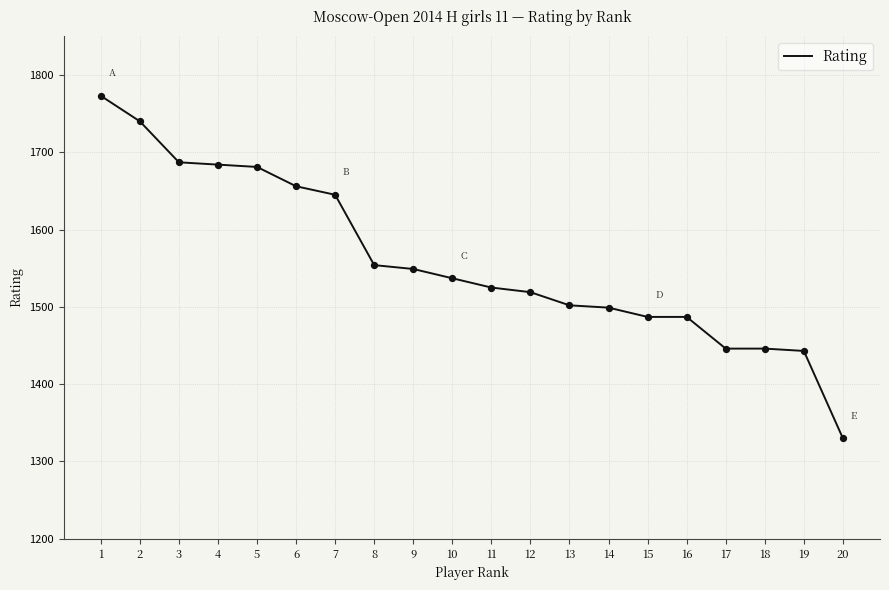

What is the change in value from 11 to 17?

-79